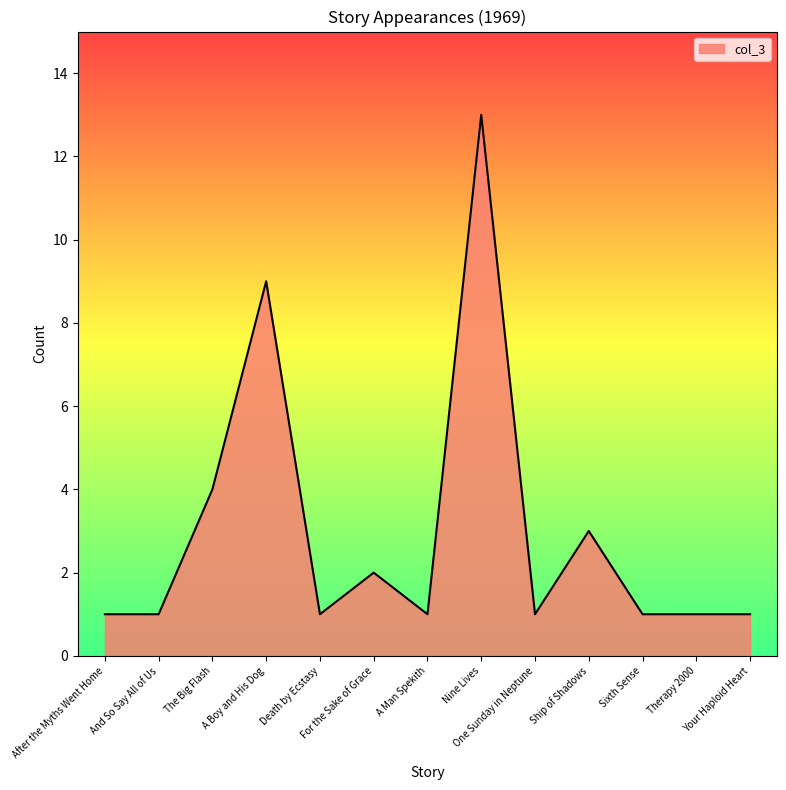

The chart shows a value of 5 at Ship of Shadows. True or false?

False